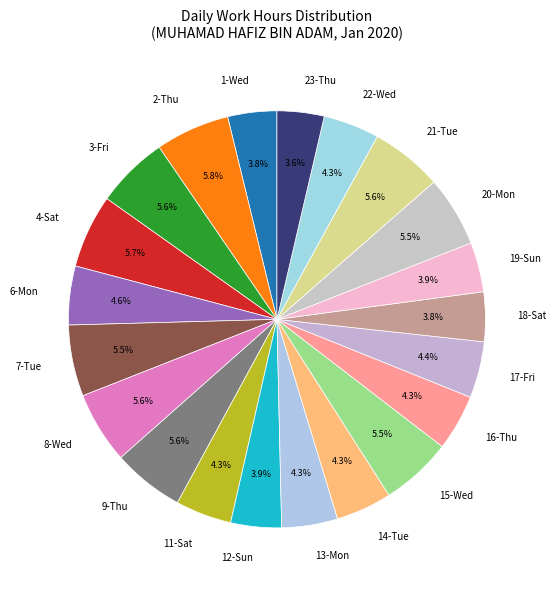

True or false: 14-Tue accounts for 4% of the total.

True